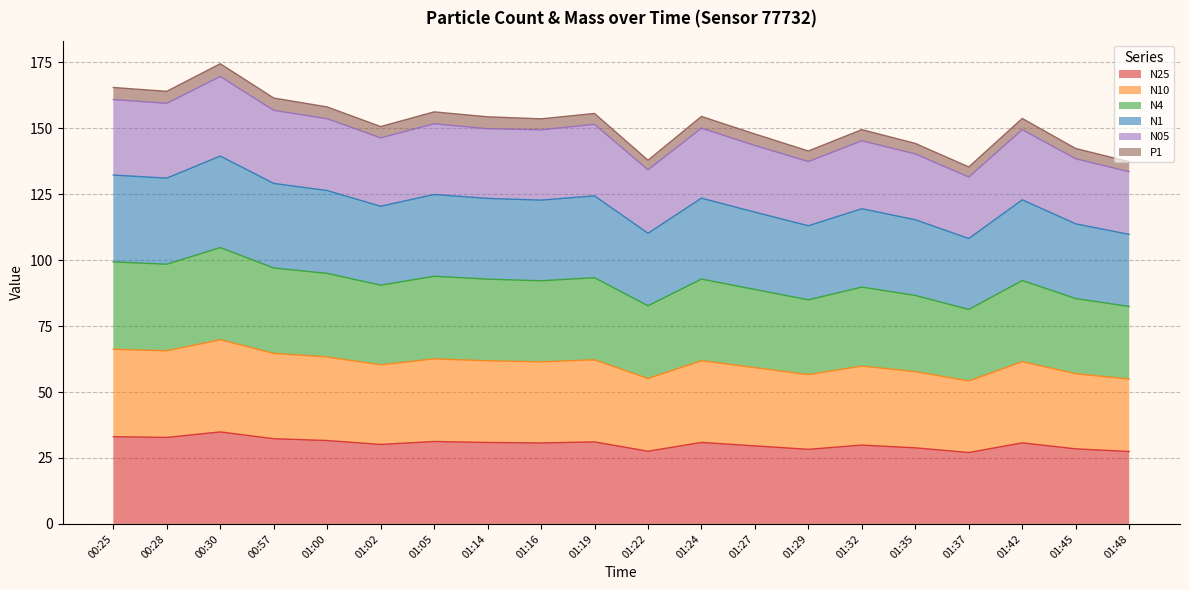

What position from the left is 01:42?

18